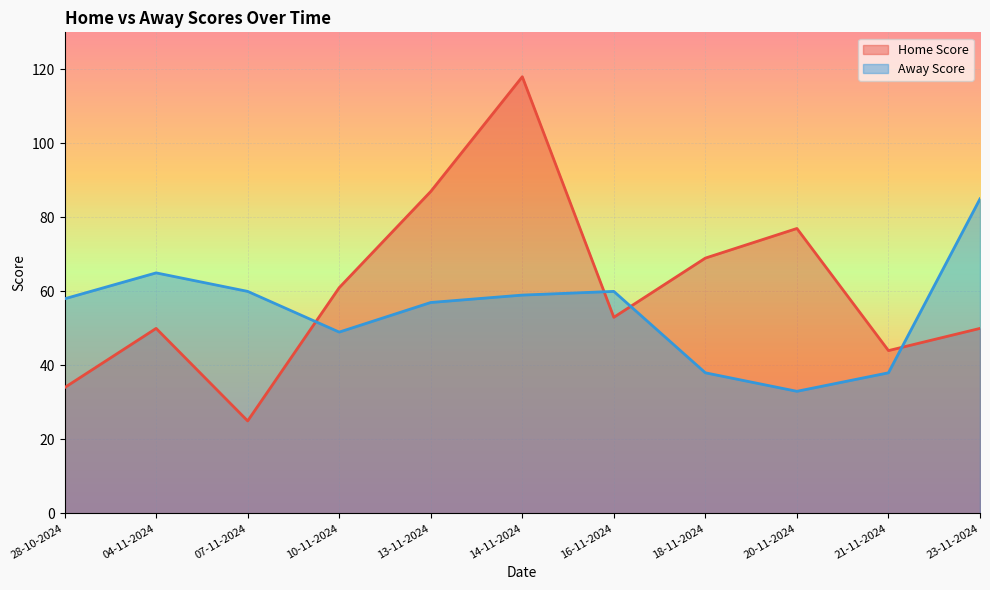

What is the total value across all series at 28-10-2024?

92